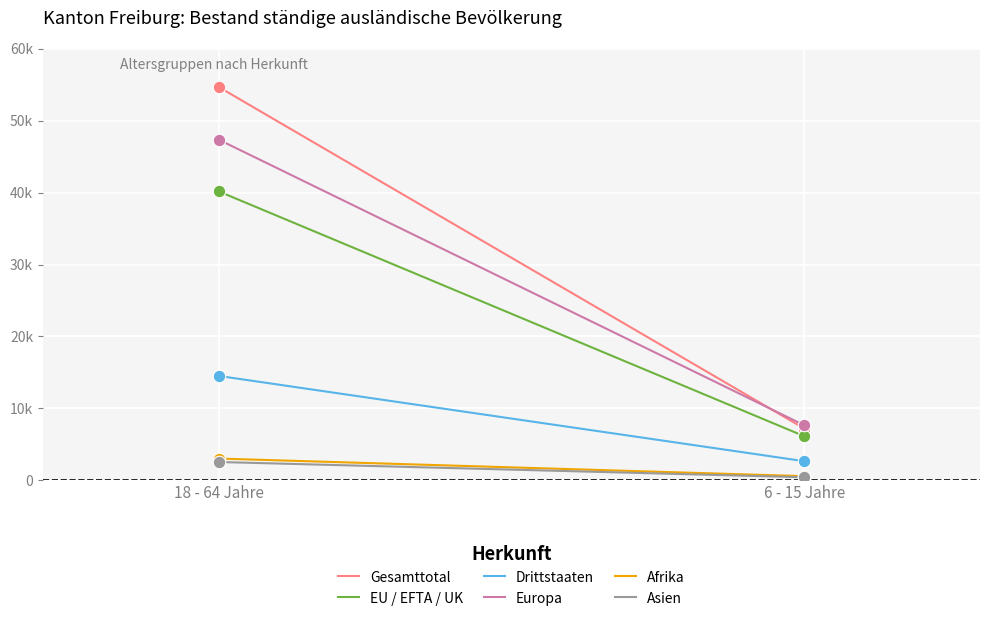

What is the total value across all series at 18 - 64 Jahre?

162390